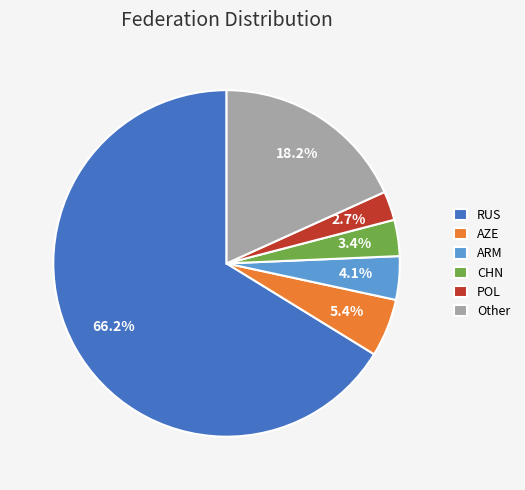

Which slice is the smallest?

POL